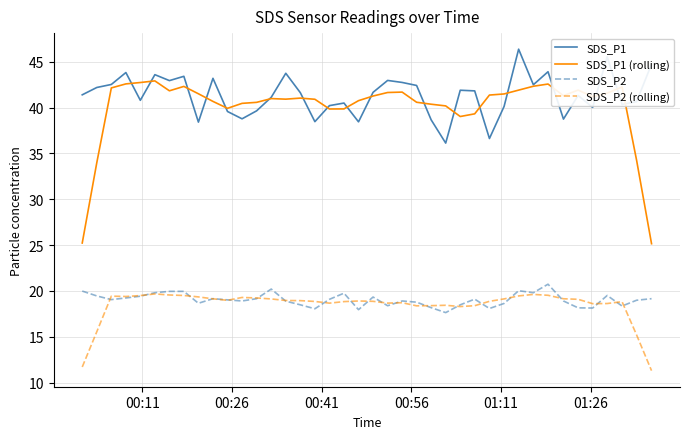

What is the maximum value shown in the chart?

46.4